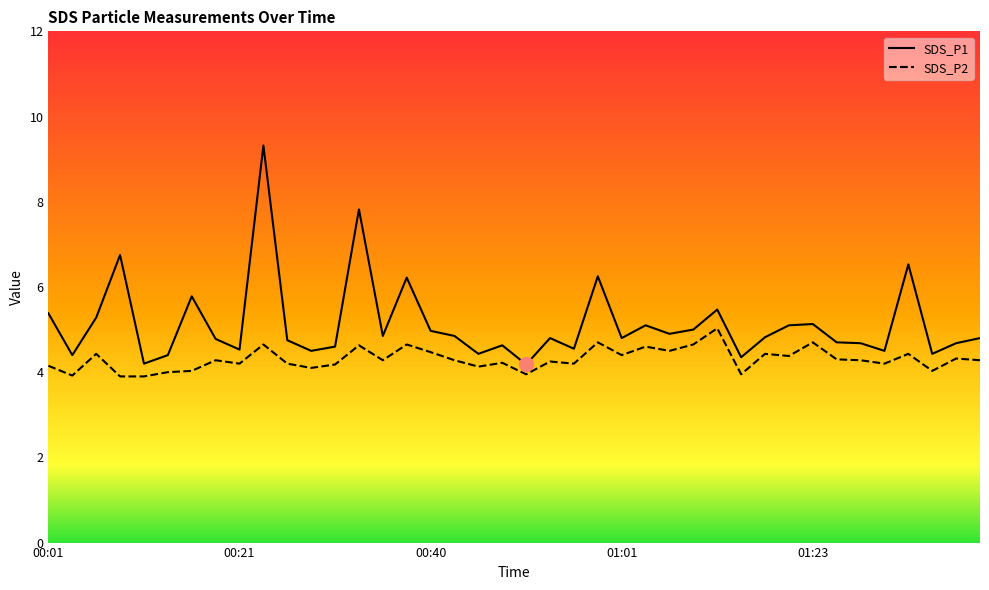

What position from the left is 31?

32